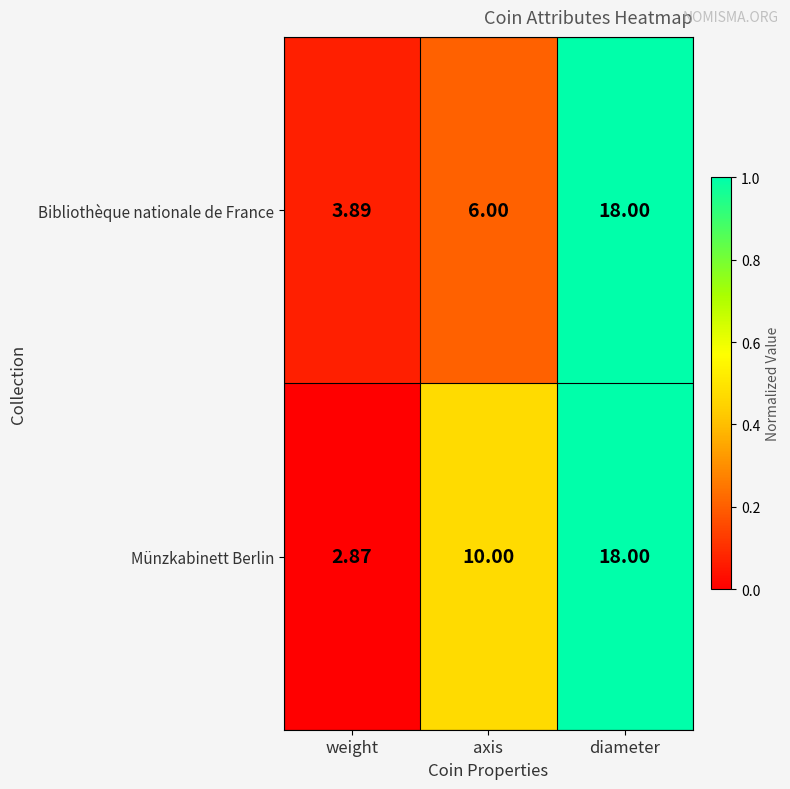

Count the number of categories in the chart.

3